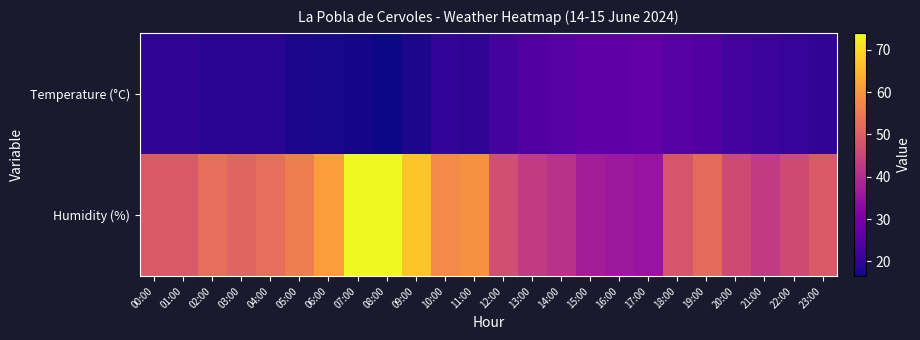

Which has a higher value, 18:00 or 01:00?

18:00